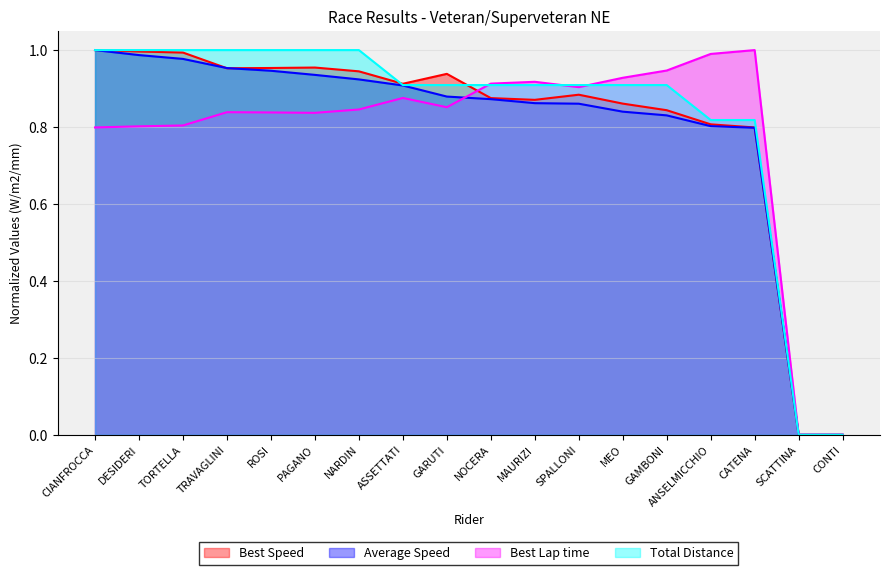

What is the difference between the maximum and minimum values in the Total Distance series?

1.0